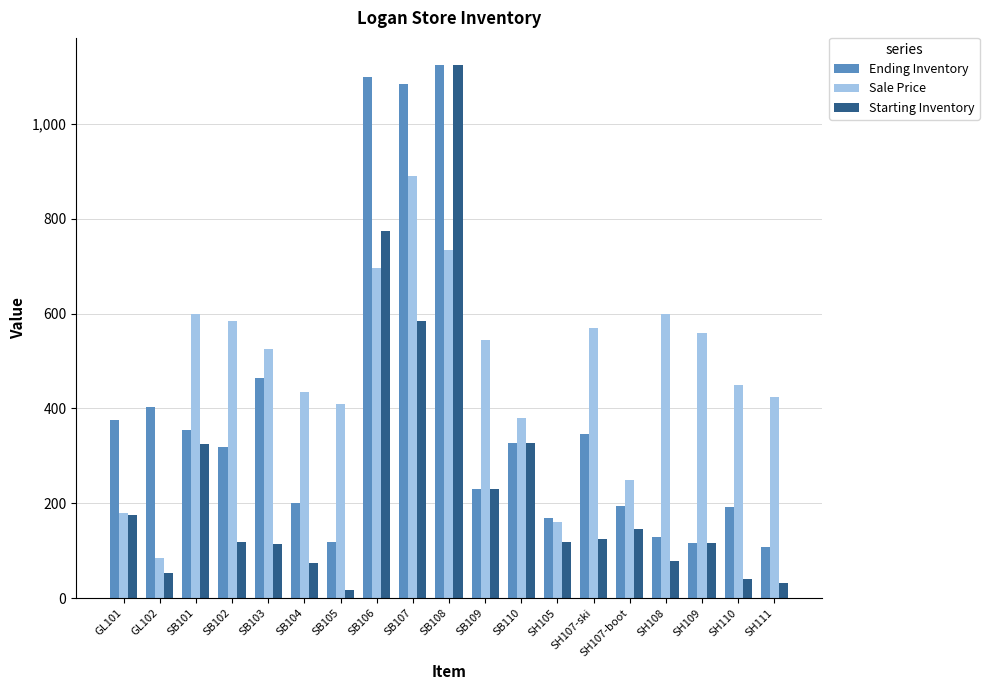

At which label does Ending Inventory first exceed 318?

GL101